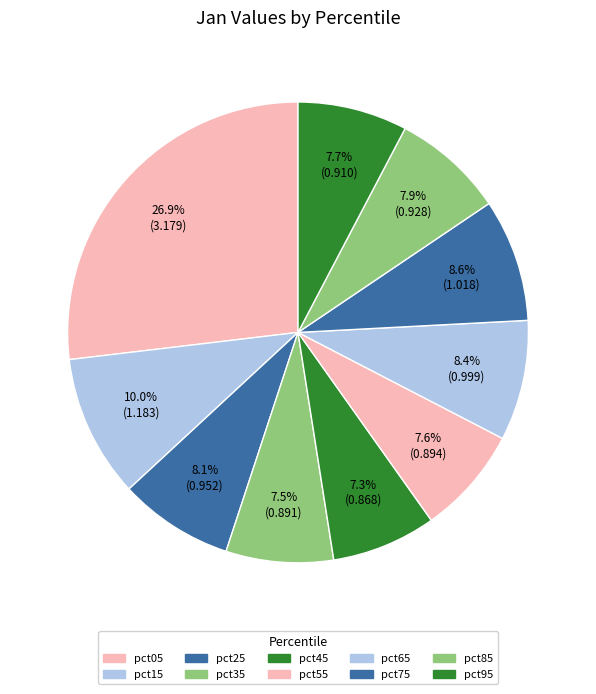

What is the ratio of the value at pct25 to the value at pct05?

0.3